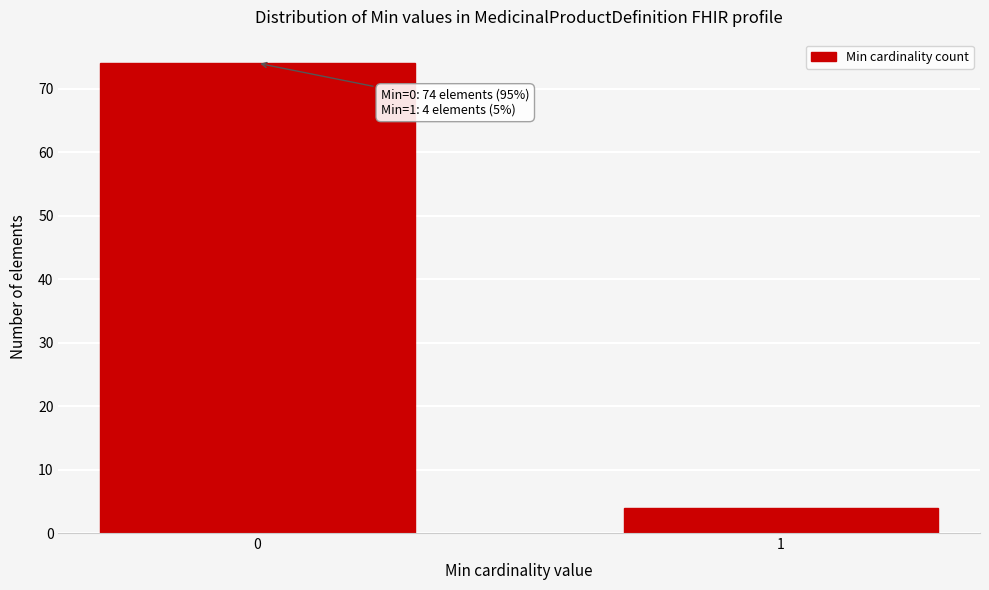

Reading right to left, list all the values displayed in this chart.

1=4	0=74